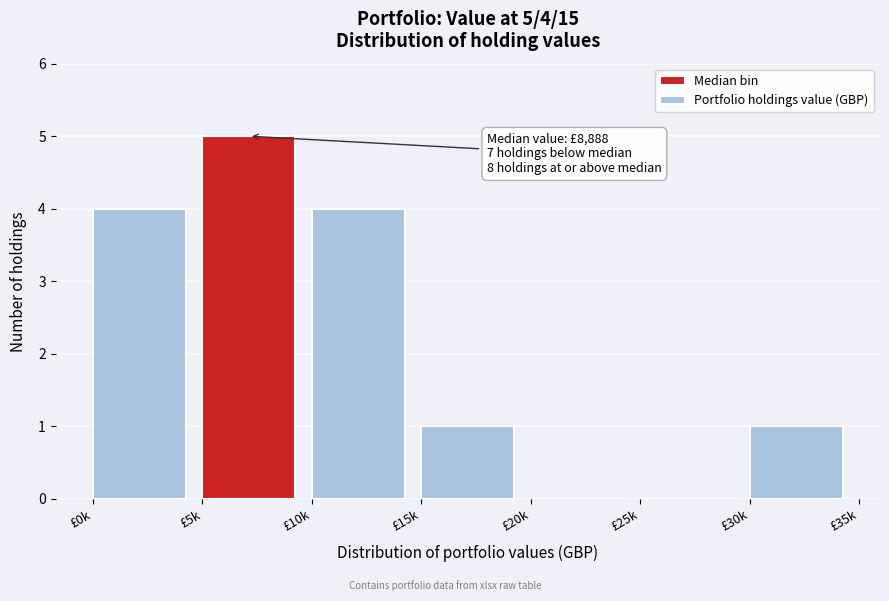

Reading left to right, what are all the values shown in this chart?

£0k=4	£5k=5	£10k=4	£15k=1	£20k=0	£25k=0	£30k=1